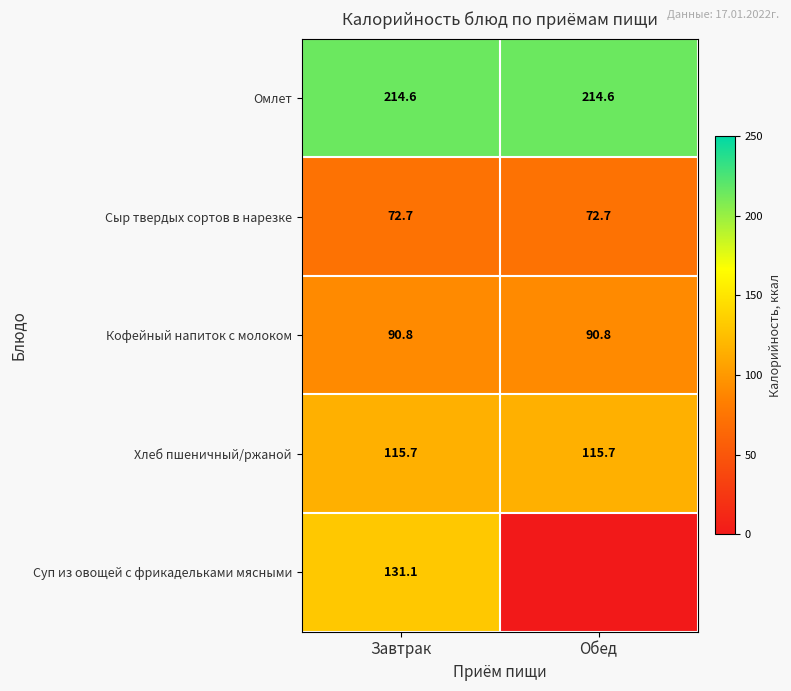

How many data points does each series have?

2